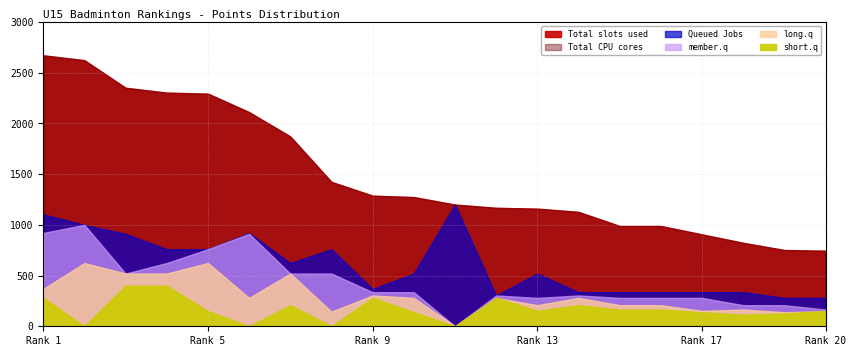

What is the value of the Queued Jobs point at the 6th from the left?

920